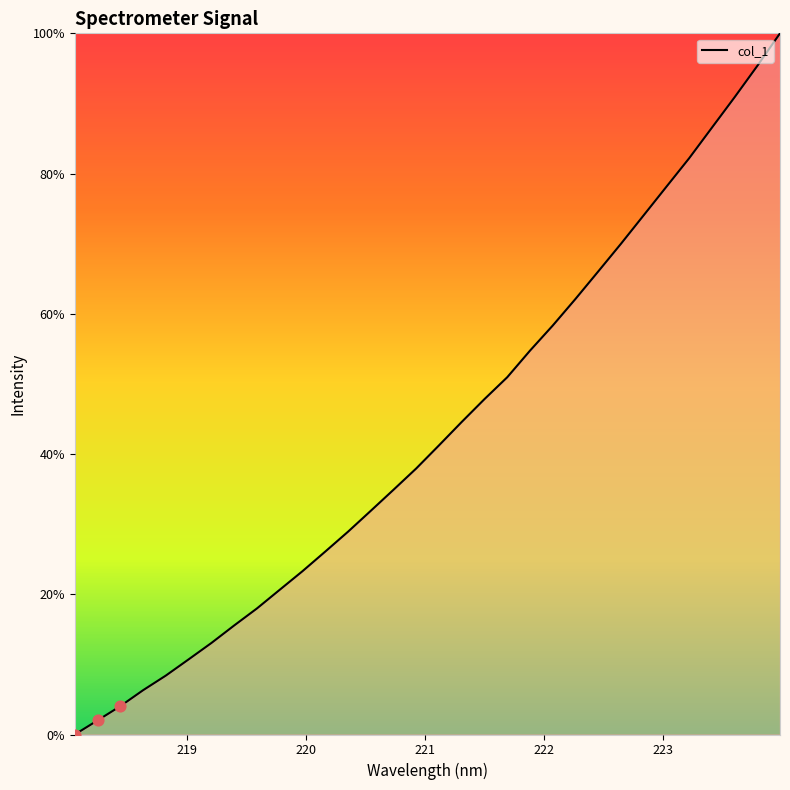

What is the difference between the maximum and minimum values?

100.0